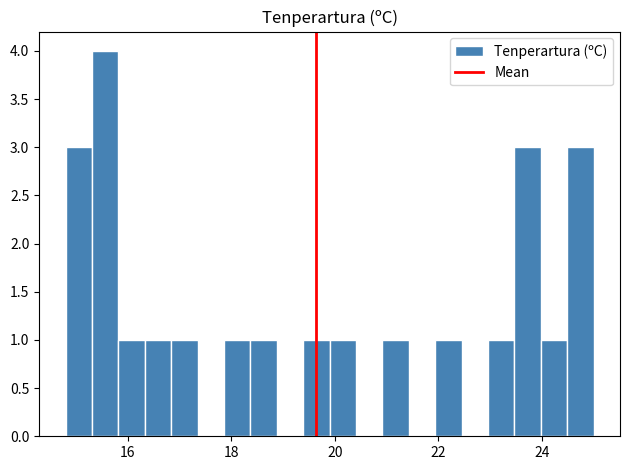

Around what value on the x-axis is the tallest bar? Give the approximate position of its centre, as read against the axis.

15.6